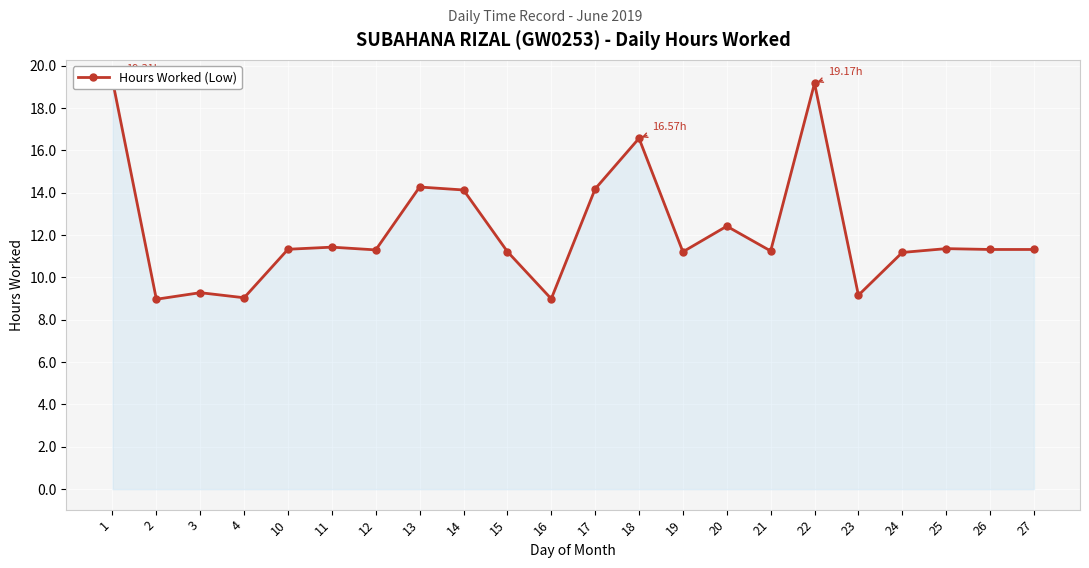

List the labels in order of value, smallest first.

2, 16, 4, 23, 3, 24, 19, 15, 21, 12, 26, 27, 10, 25, 11, 20, 14, 17, 13, 18, 22, 1